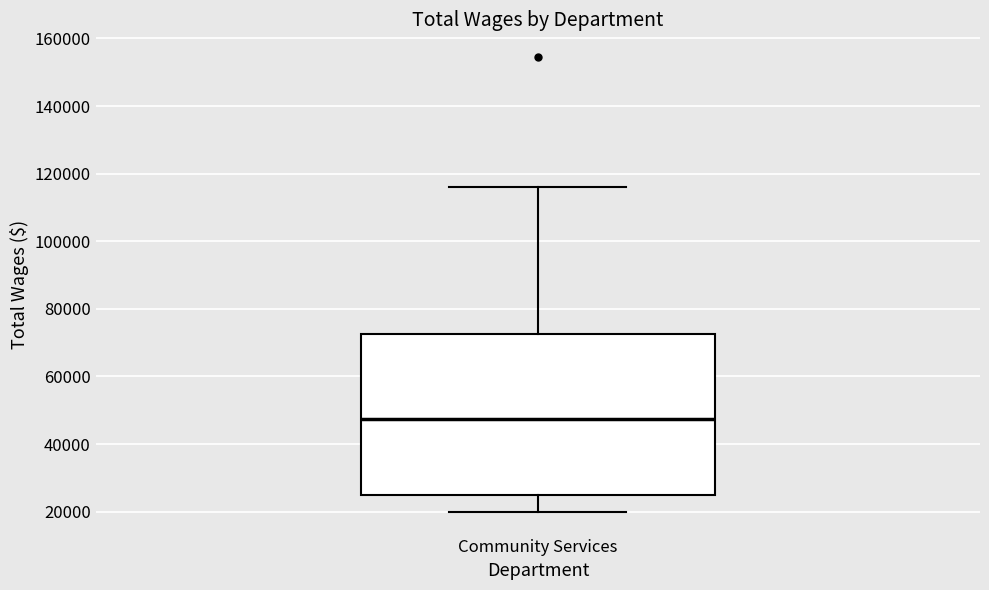

Transcribe this box plot: give where the median line is, the range the box spans, and where the two whiskers end, as read against the y-axis. The values are not printed on the chart, so give them approximately, as read against the axis.

median 48000, box 26000 to 72000, whiskers 20000 to 116000